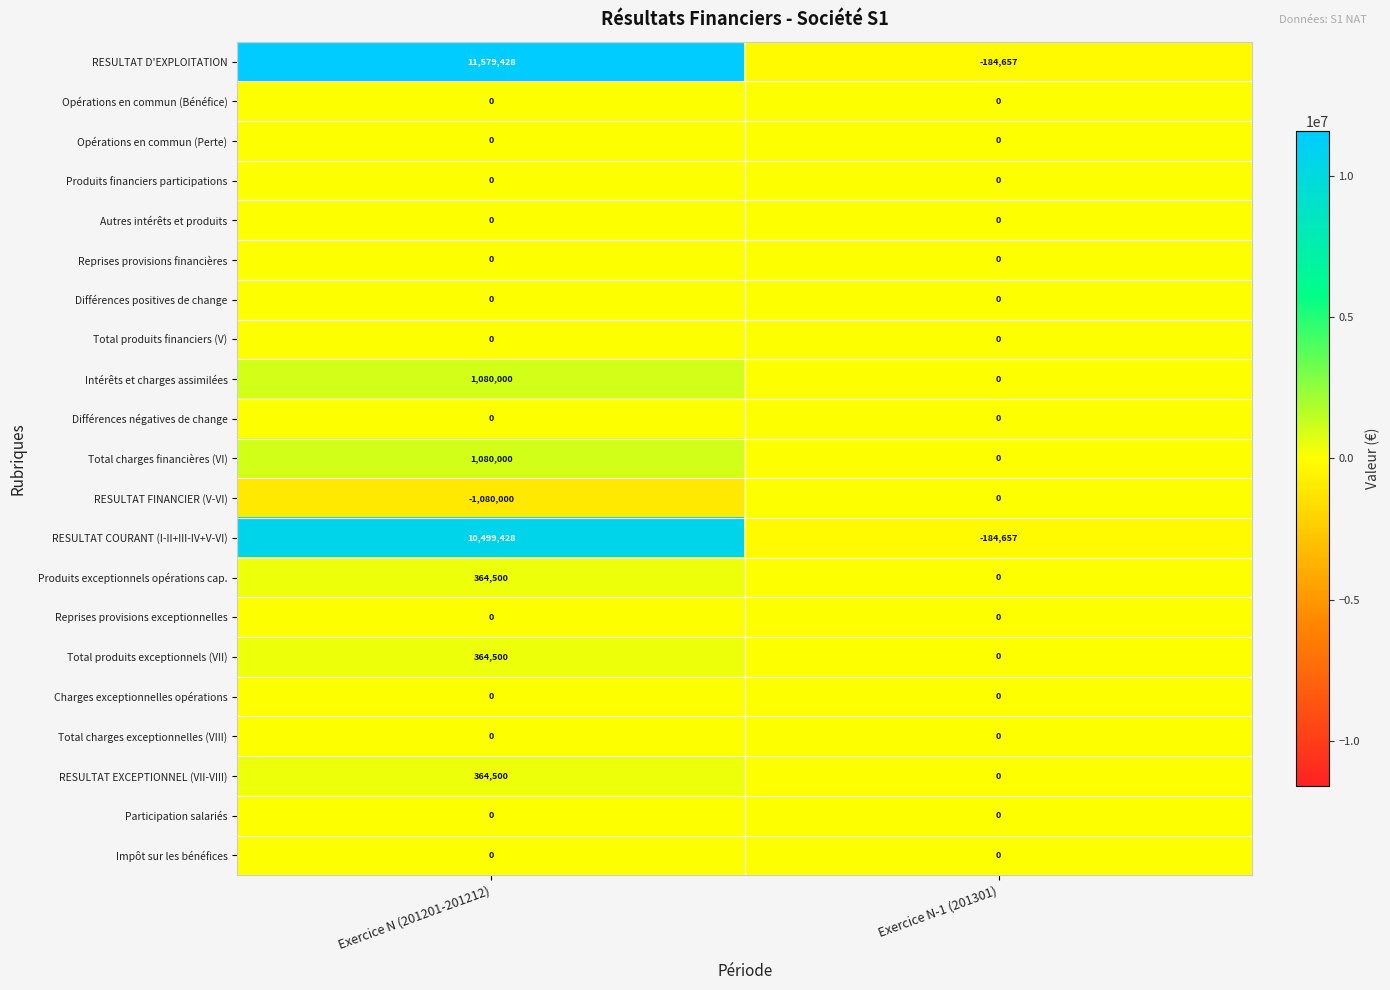

Which series has the widest spread of values?

RESULTAT D'EXPLOITATION